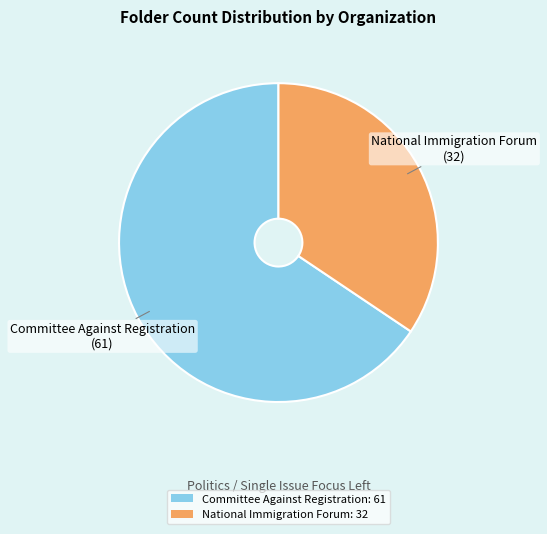

True or false: National Immigration Forum accounts for 46% of the total.

False